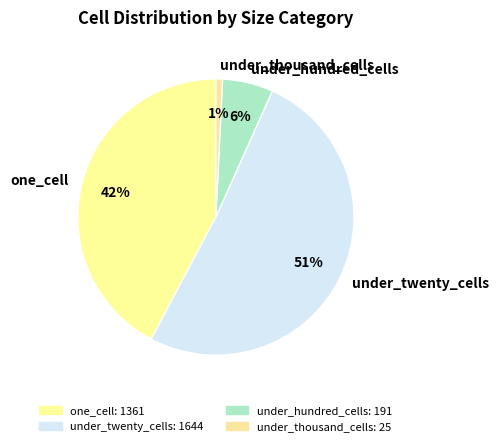

What is the largest slice in the pie chart?

under_twenty_cells